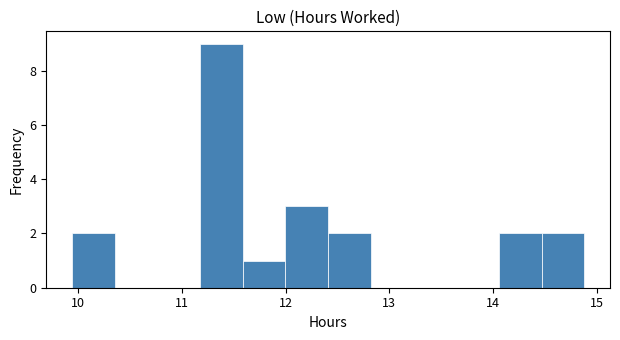

Reading left to right, transcribe this chart: for each bar, give the range it covers on the x-axis and its height. Neither the bar edges nor the heights are printed on the chart, so give them approximately, as read against the axes.

9.9 to 10.4: 2
10.4 to 10.8: 0
10.8 to 11.2: 0
11.2 to 11.6: 9
11.6 to 12.0: 1
12.0 to 12.4: 3
12.4 to 12.8: 2
12.8 to 13.2: 0
13.2 to 13.6: 0
13.6 to 14.1: 0
14.1 to 14.5: 2
14.5 to 14.9: 2